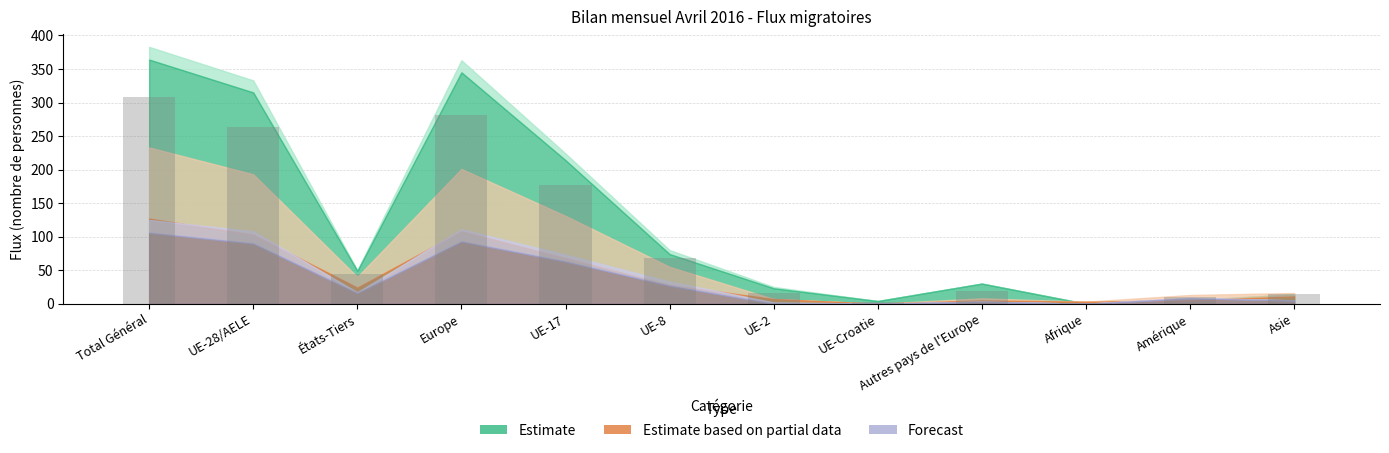

What is the change in value from UE-28/AELE to États-Tiers?

-218.0